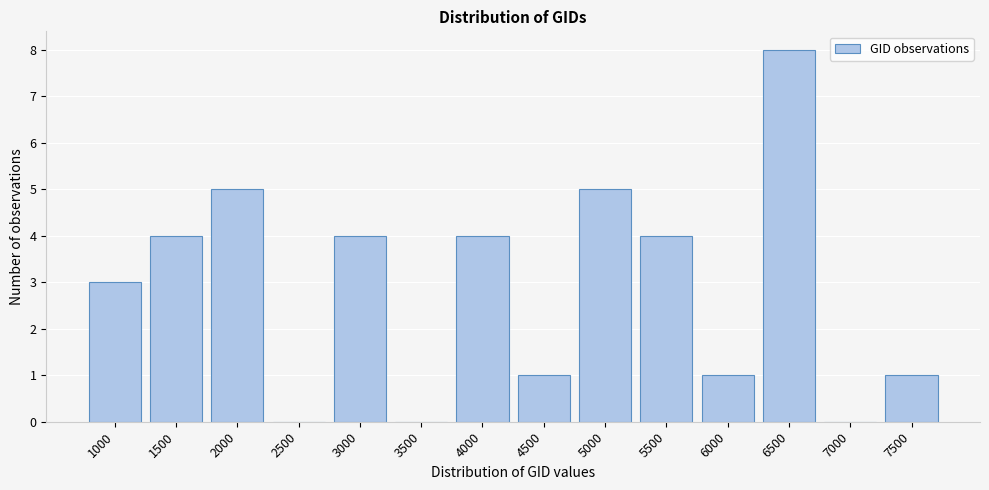

Reading left to right, list all the values displayed in this chart.

1000=3	1500=4	2000=5	2500=0	3000=4	3500=0	4000=4	4500=1	5000=5	5500=4	6000=1	6500=8	7000=0	7500=1